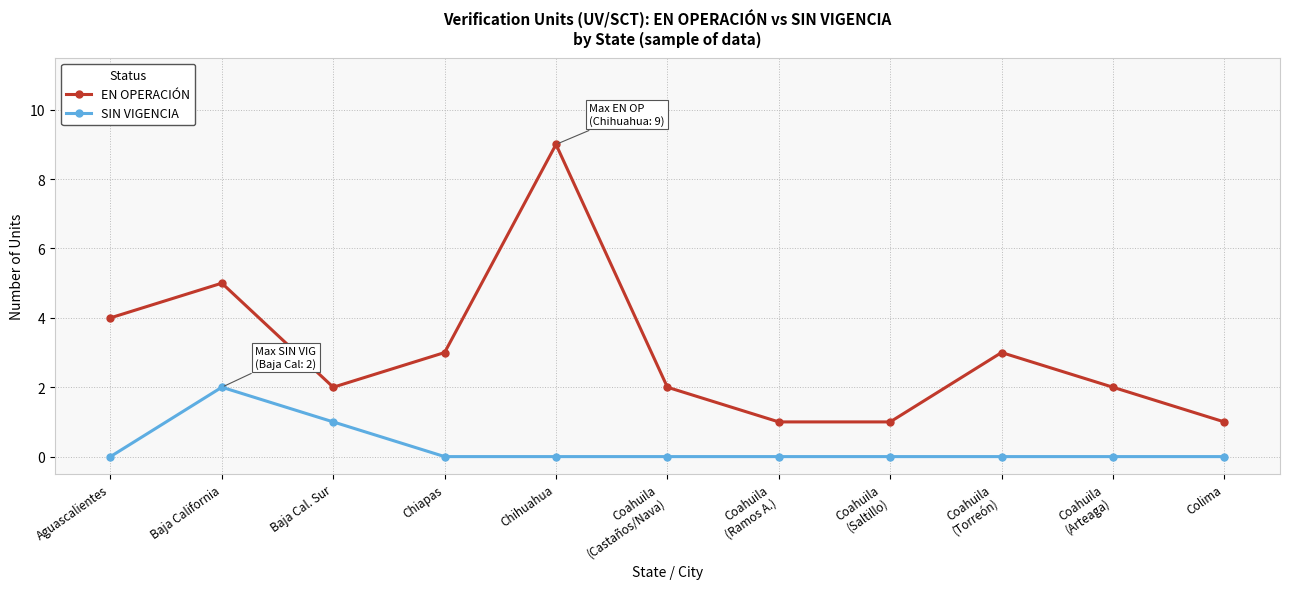

Count the number of data series in this chart.

2